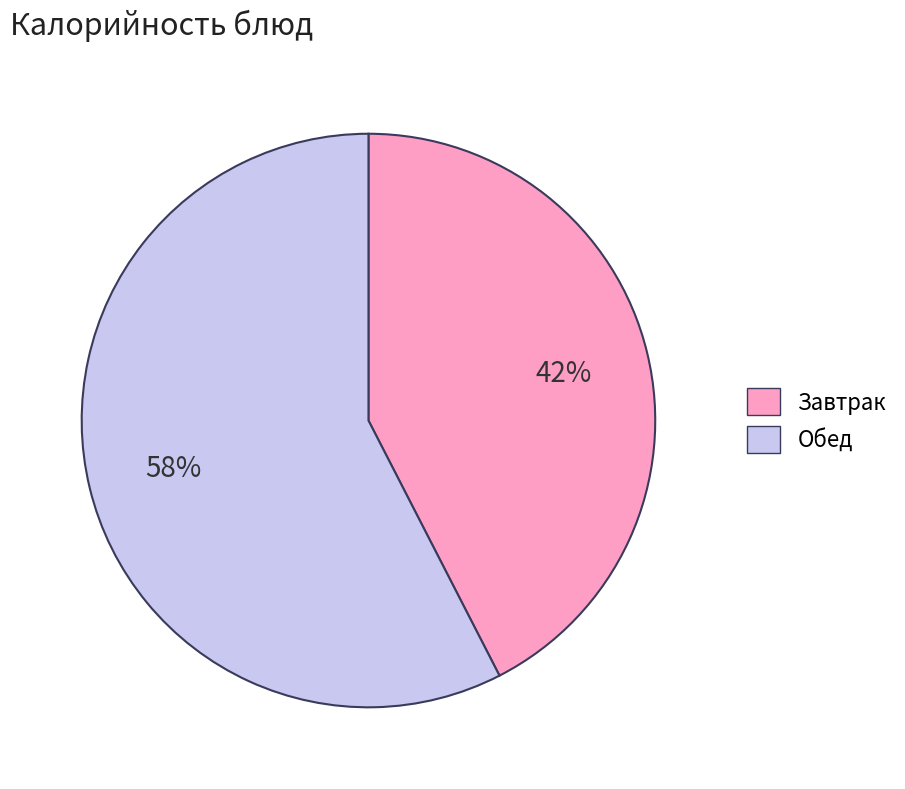

How many slices are in this pie chart?

2